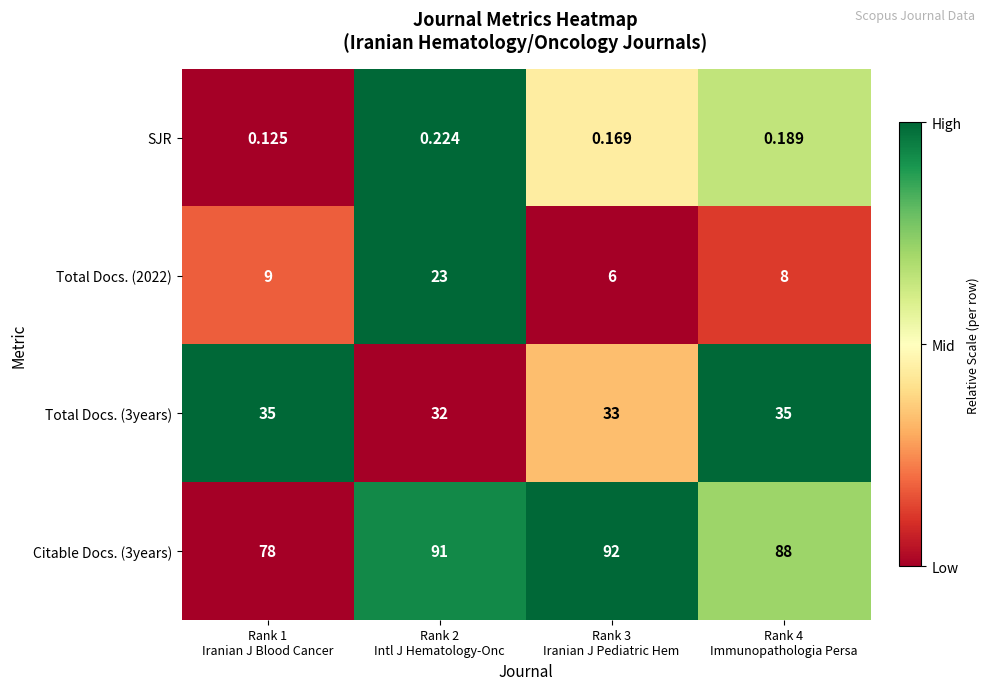

Which series has the largest range (max minus min)?

Total Docs. (2022)